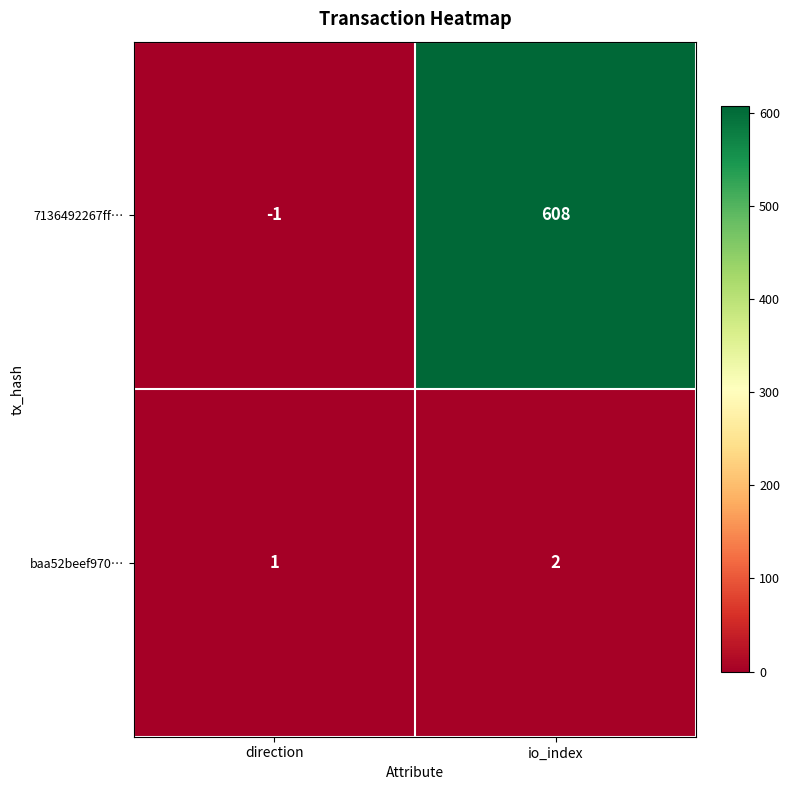

At which label is 7136492267ff… closest to 303?

direction